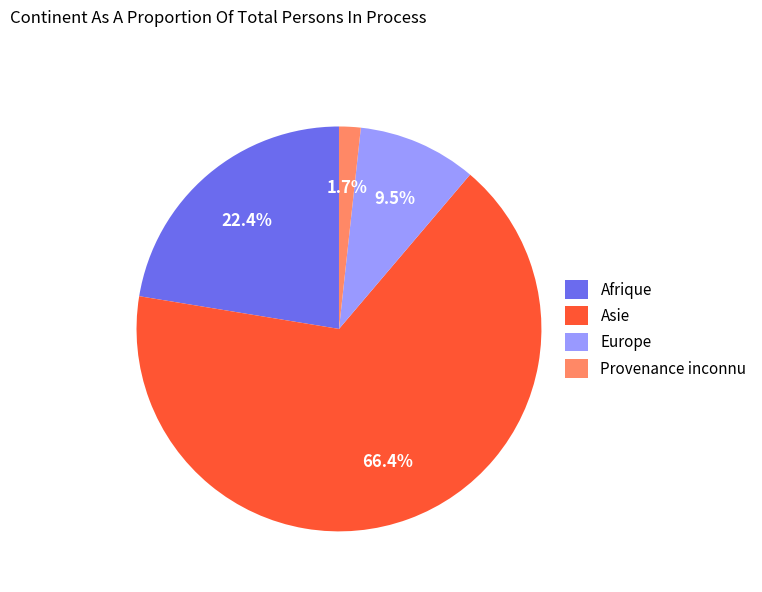

What is the smallest slice in the pie chart?

Provenance inconnu